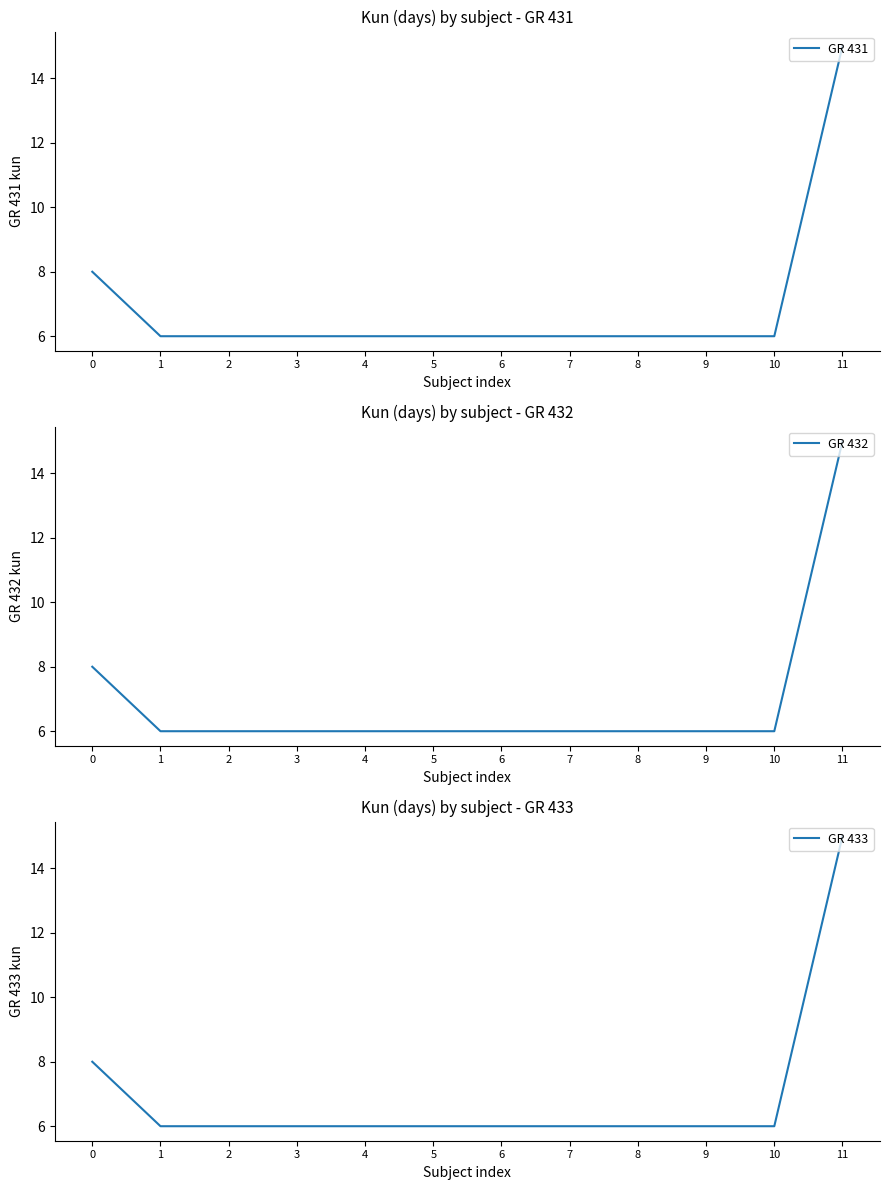

True or false: GR 431 and GR 432 cross at least once.

False